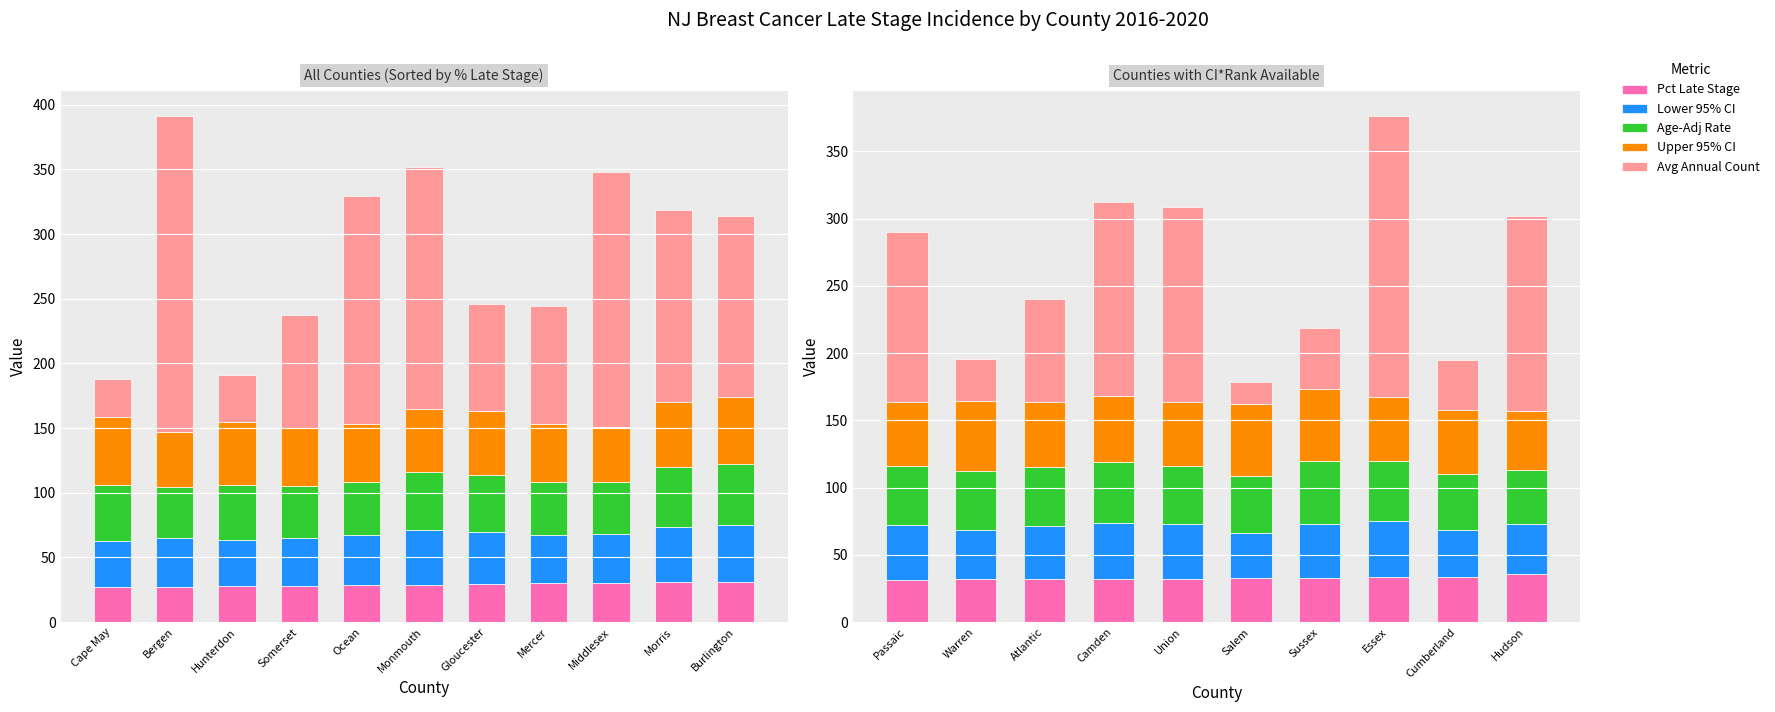

The value of Age-Adj Rate at Hudson is 71.9. True or false?

False